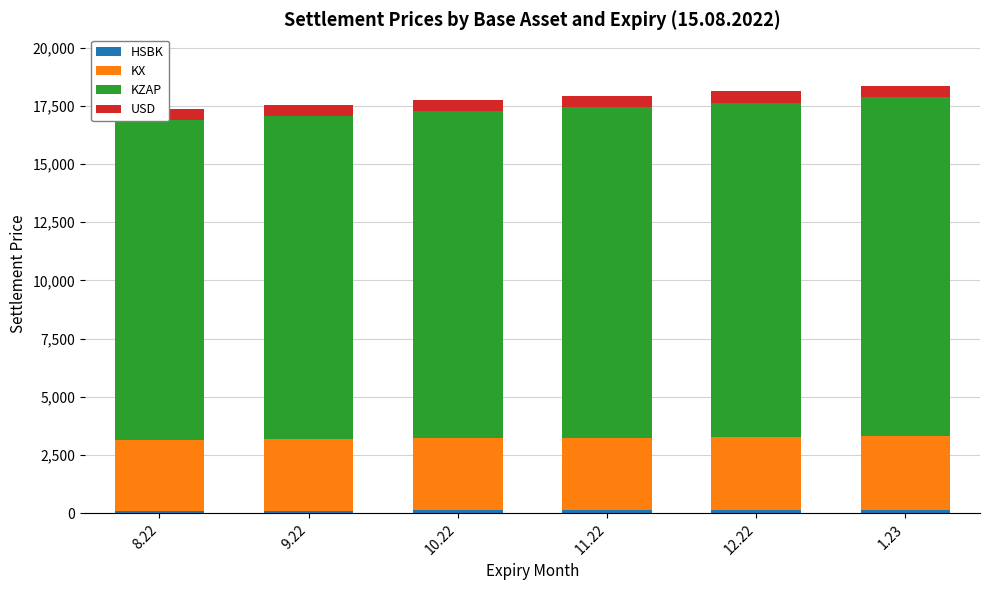

What is the label of the 1st bar from the left?

8.22